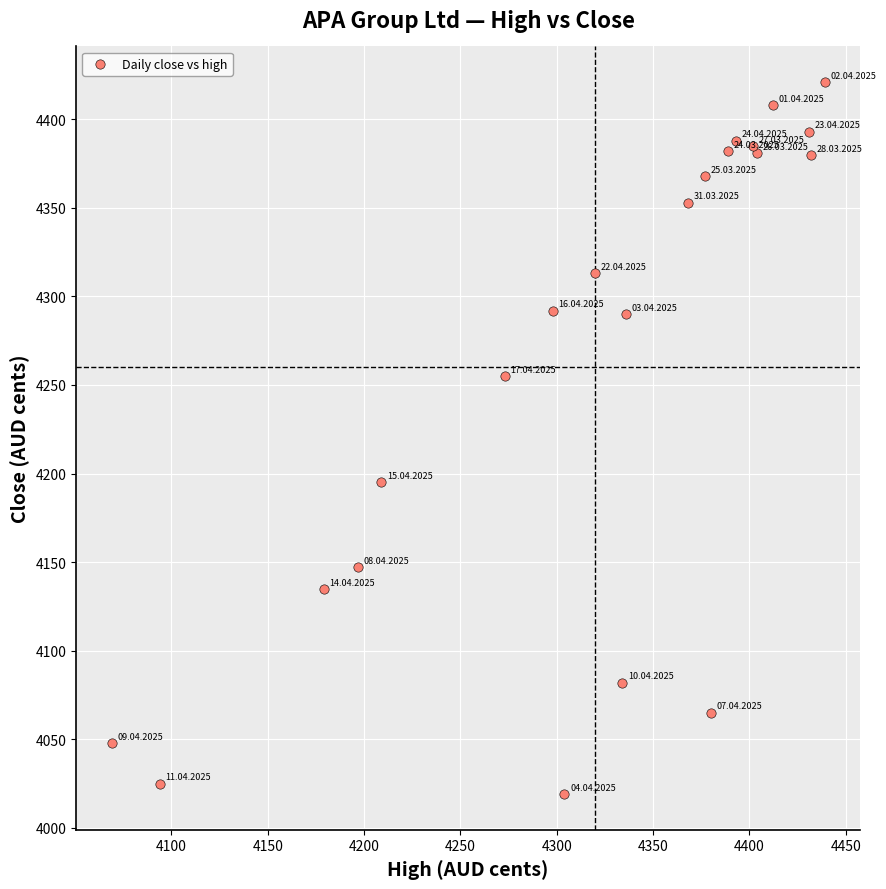

What Y value in the scatter plot is closest to 4220?

4195